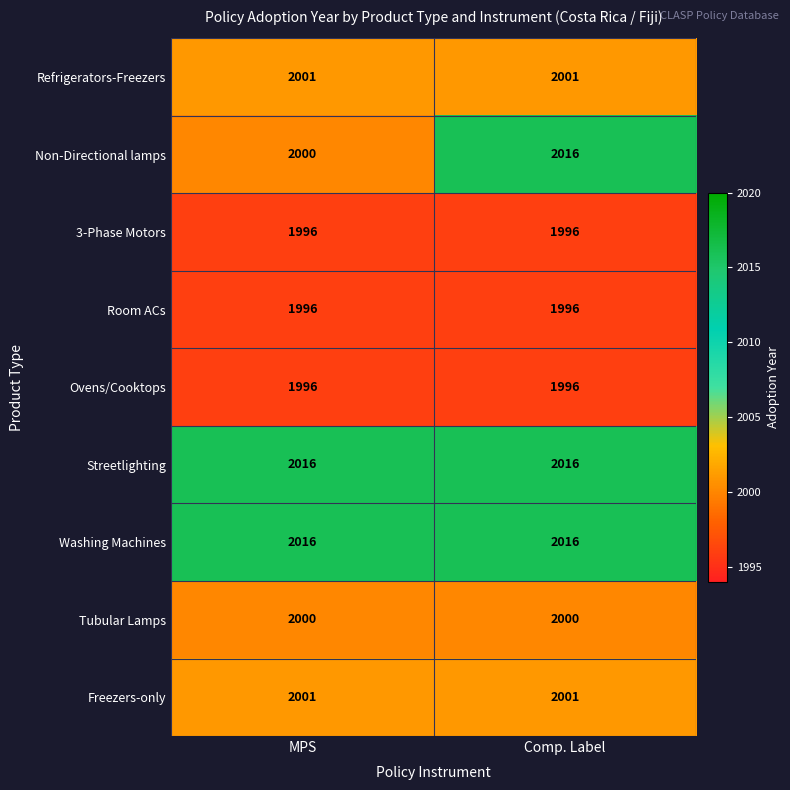

The value of Washing Machines at Comp. Label is 2016. True or false?

True